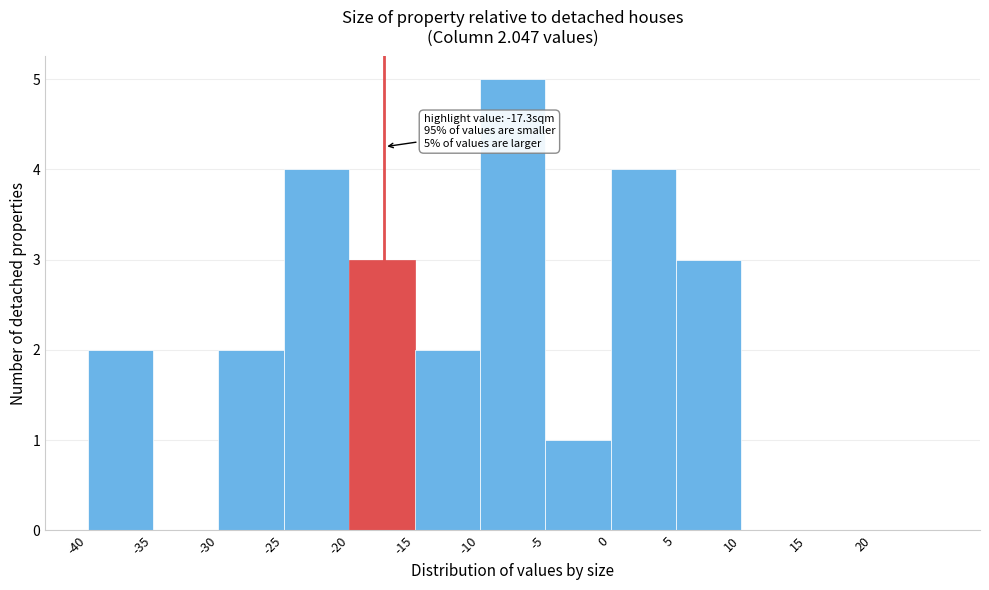

Which range on the x-axis has the tallest bar?

-10 to -5